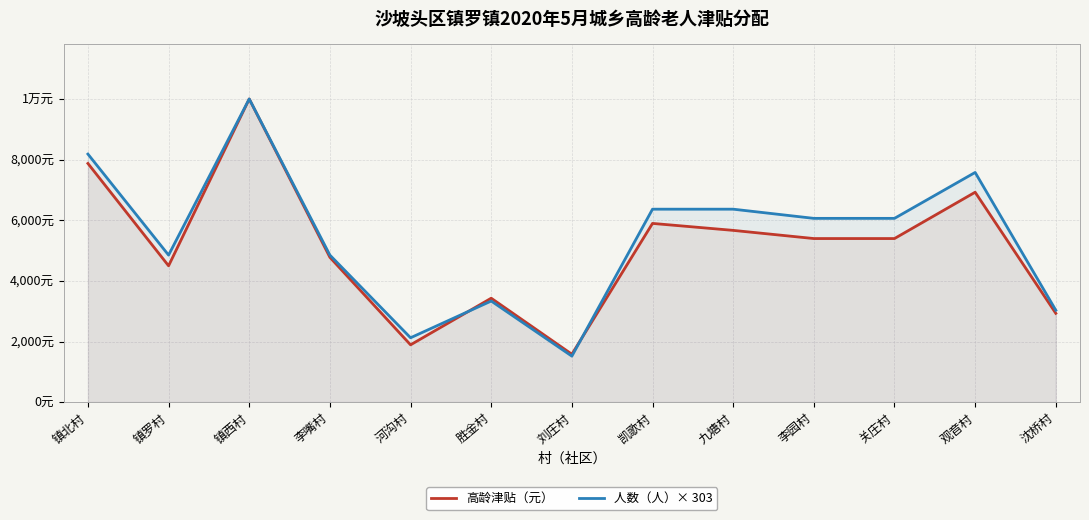

How many intersections are there between 人数（人）× 303 and 高龄津贴（元）?

2